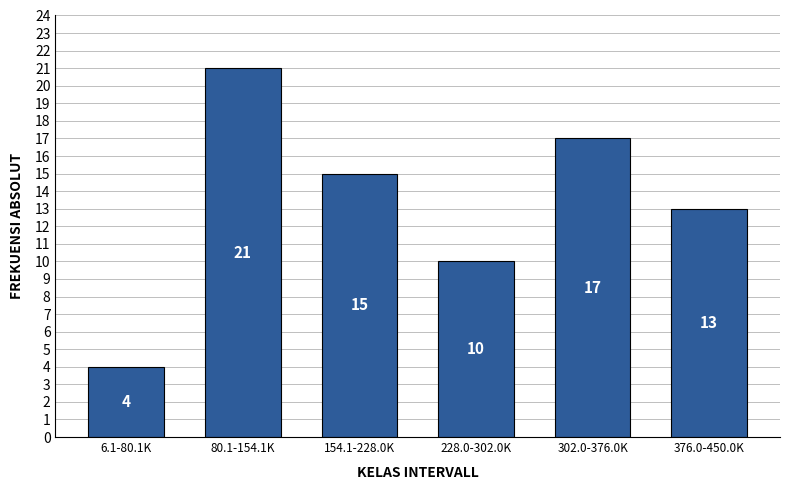

Reading right to left, list all the values displayed in this chart.

13	17	10	15	21	4